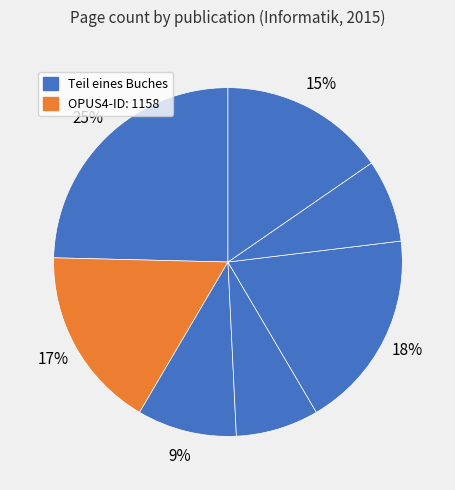

To the nearest percent, what is the difference between the largest and smallest slice percentages?

17%